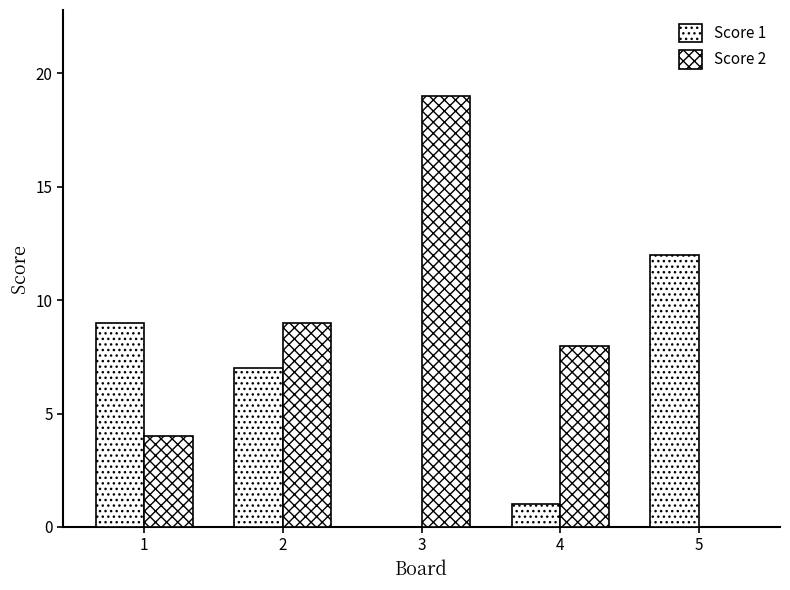

What is the difference between the second highest and minimum values in the Score 2 series?

9